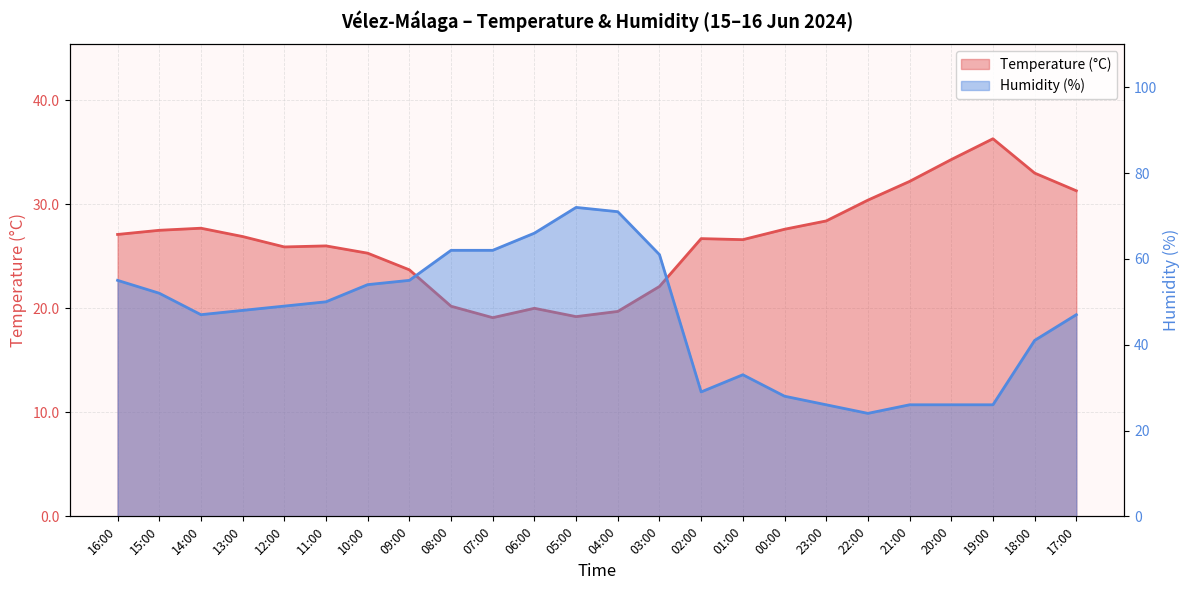

Does the chart have visible grid lines?

Yes